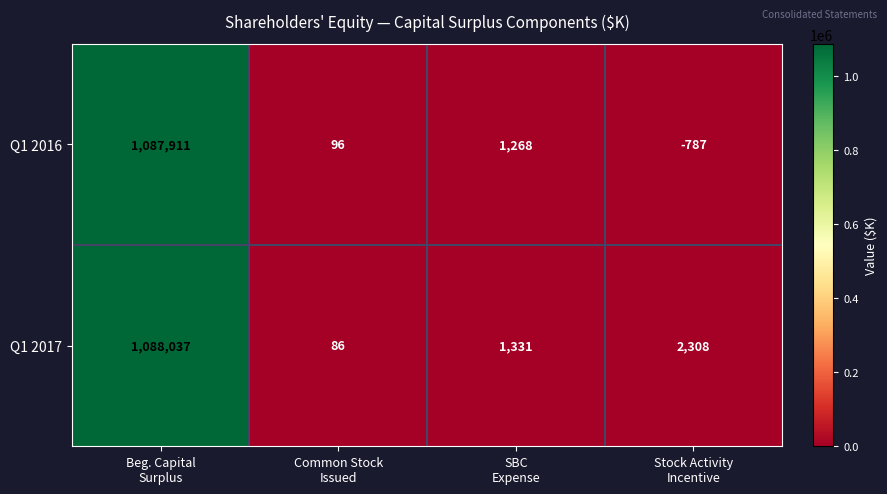

Between Common Stock
Issued and Stock Activity
Incentive, which series saw the biggest shift?

Q1 2017